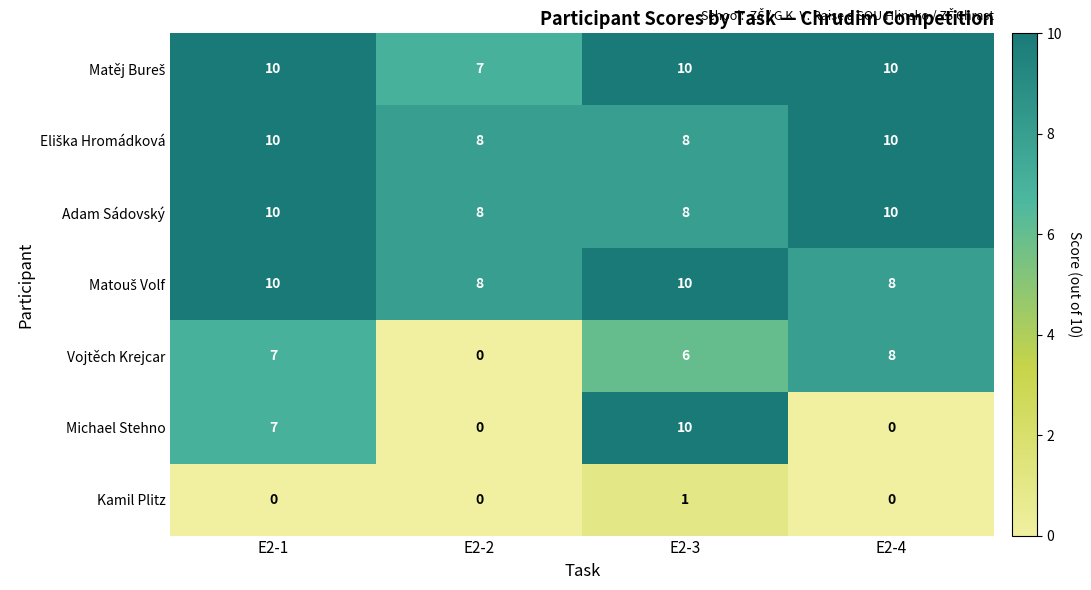

Between E2-1 and E2-3, which series saw the biggest shift?

Michael Stehno